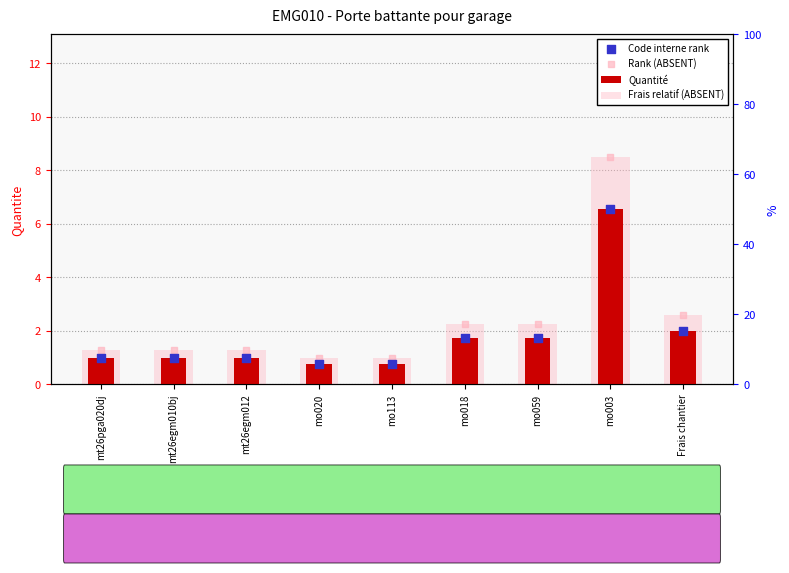

At which category is the sum across all series the highest?

mo003